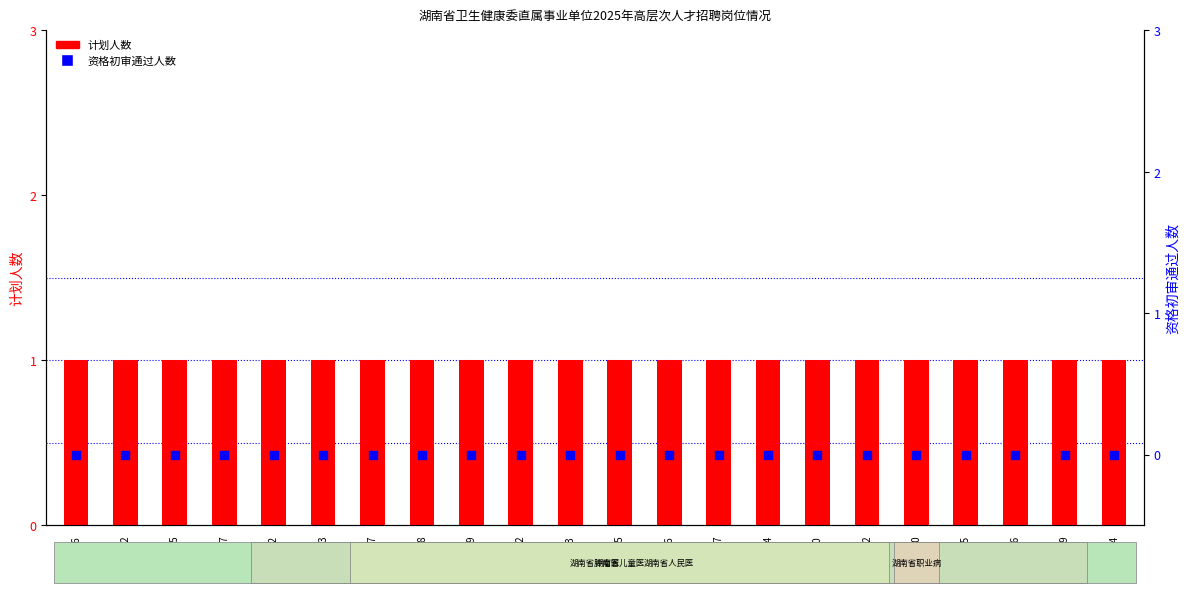

What is the total value across all series at C106?

1